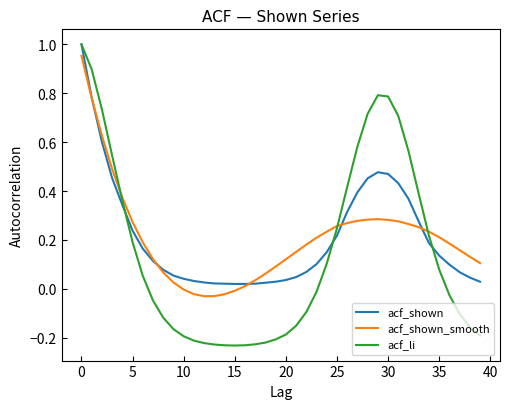

The acf_shown series shows 0.7 at 30. True or false?

False